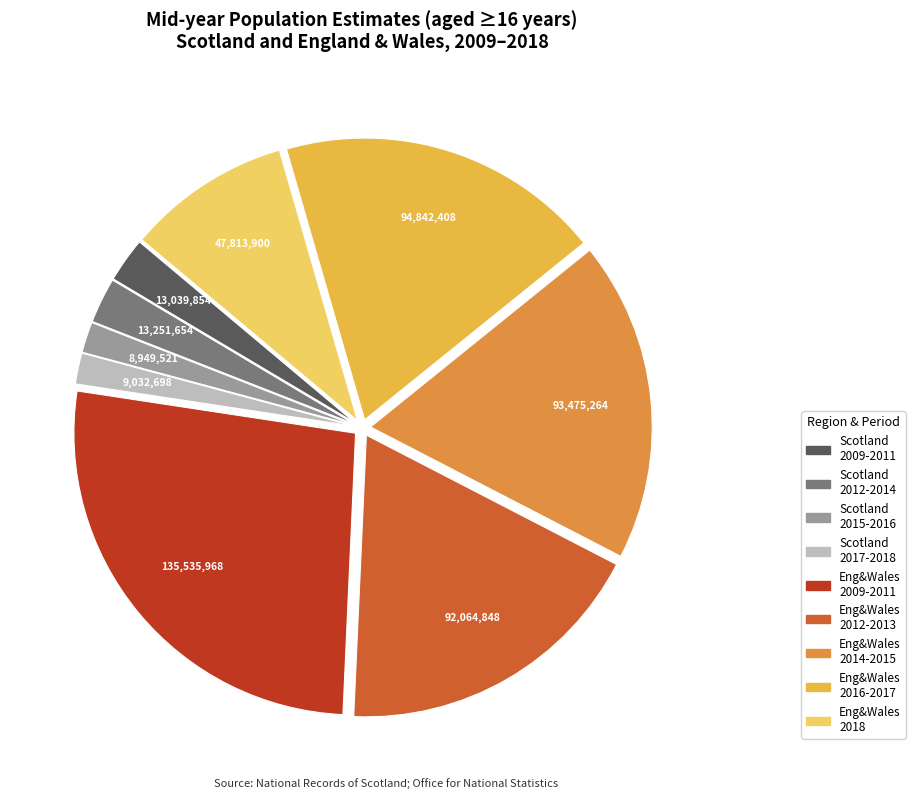

Does any single category account for the majority?

No